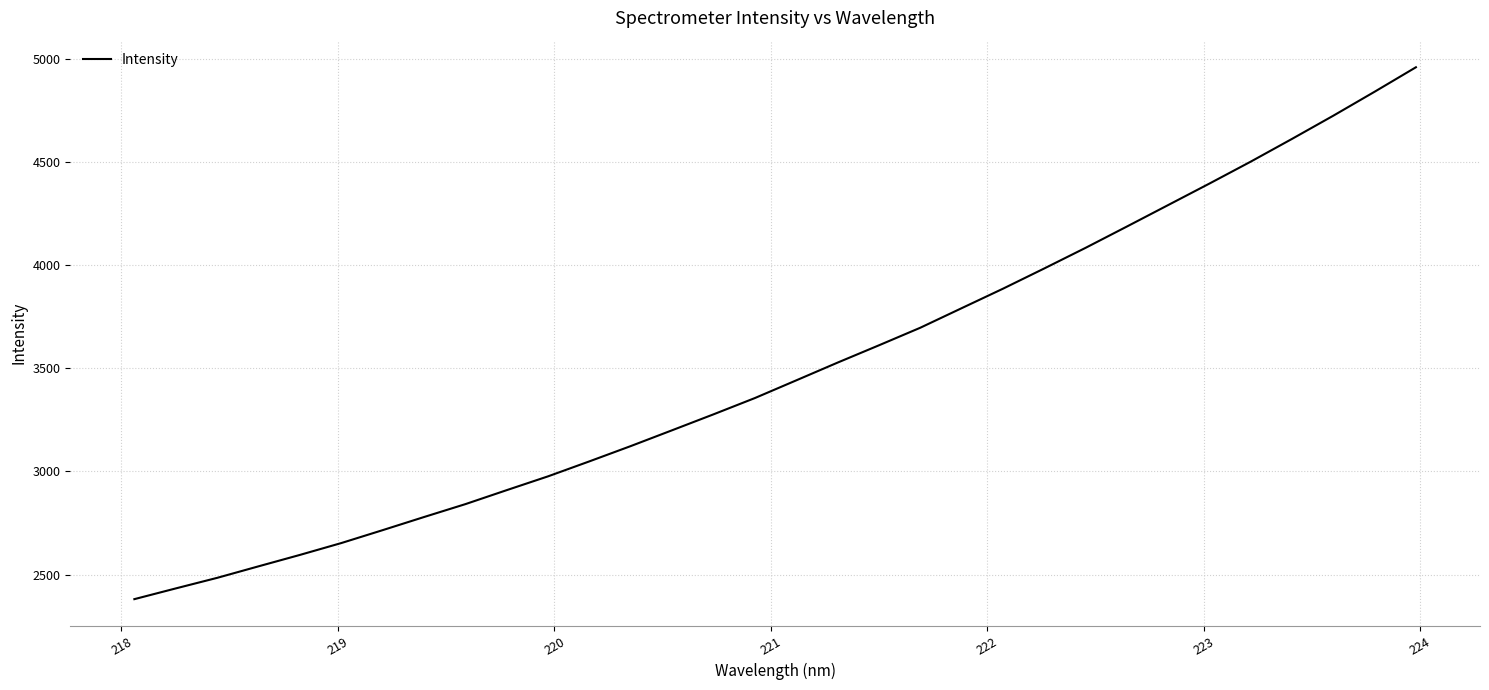

What is the greatest value displayed?

4958.3